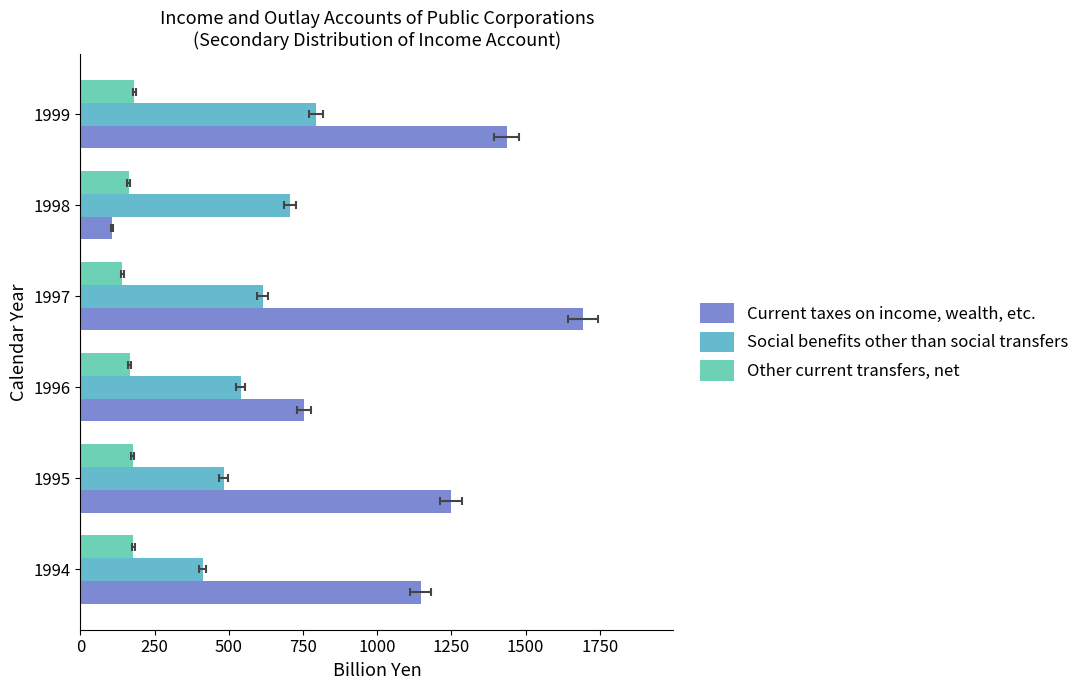

What is the greatest value displayed?

1692.8